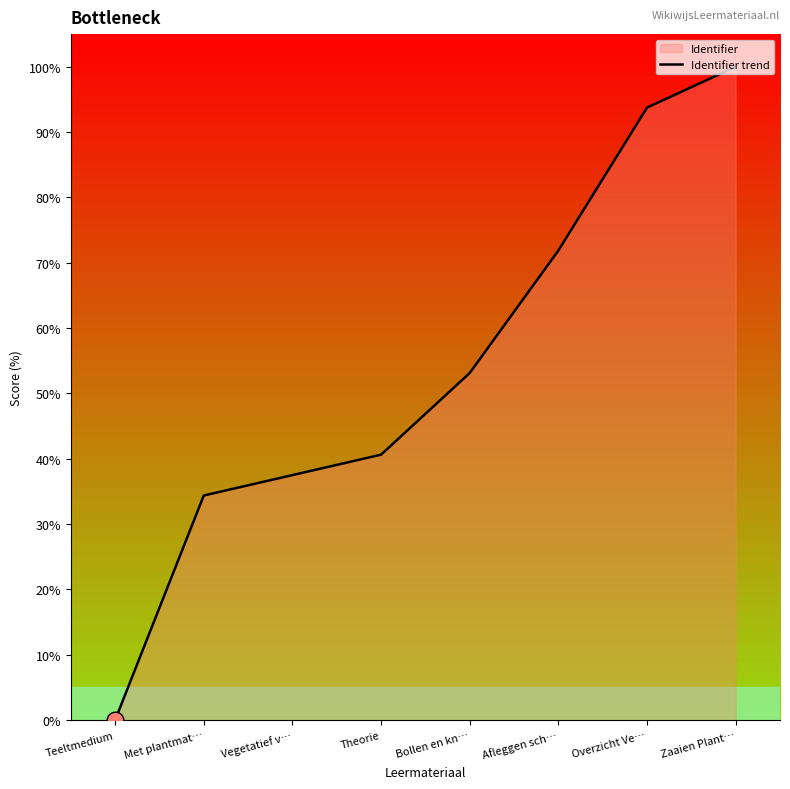

True or false: the data shows 22.4 at Vegetatief v….

False